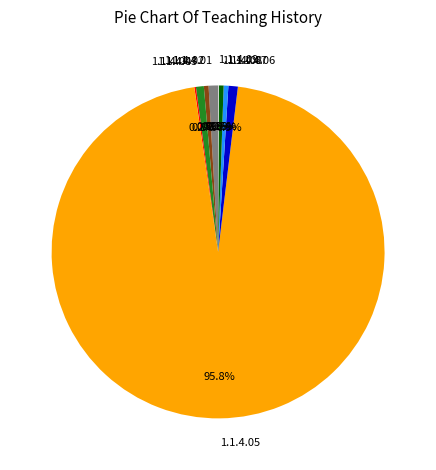

To the nearest percent, what is the combined percentage of 1.1.4.05 and 1.1.4.06?

97%